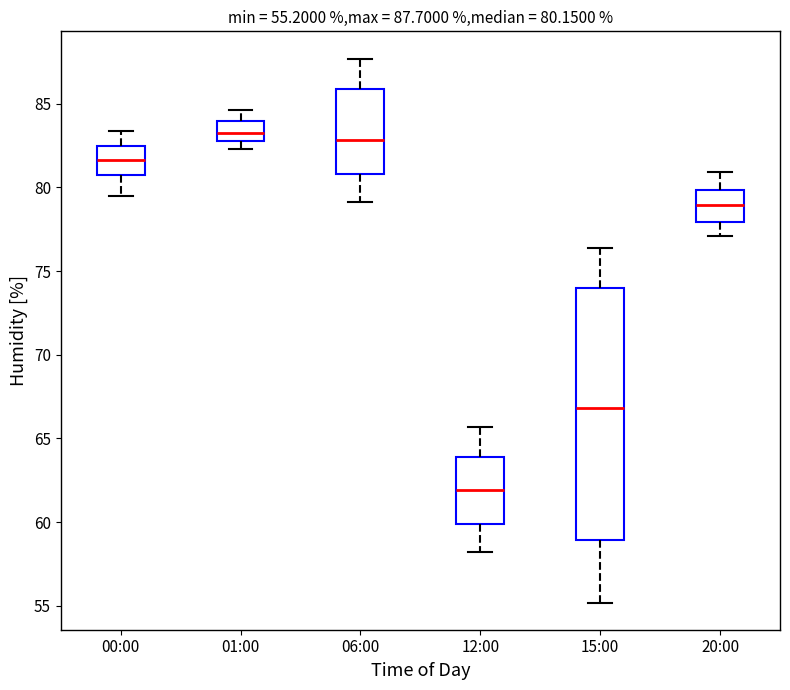

Which box has the lowest median line?

12:00